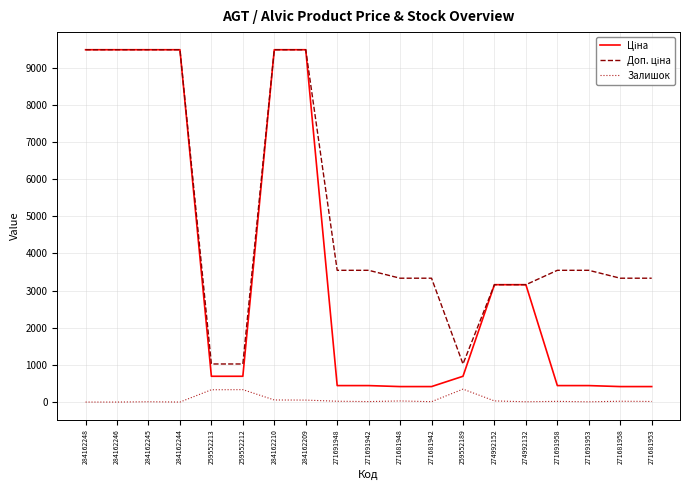

What is the spread (max minus min) of values at 259552213?

693.6